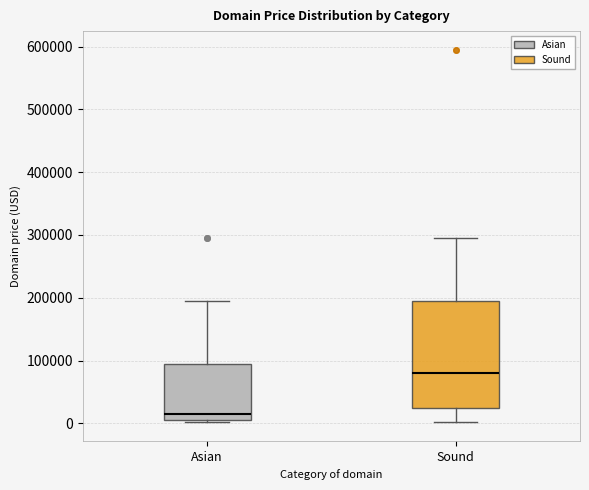

Which box has the highest median line?

Sound